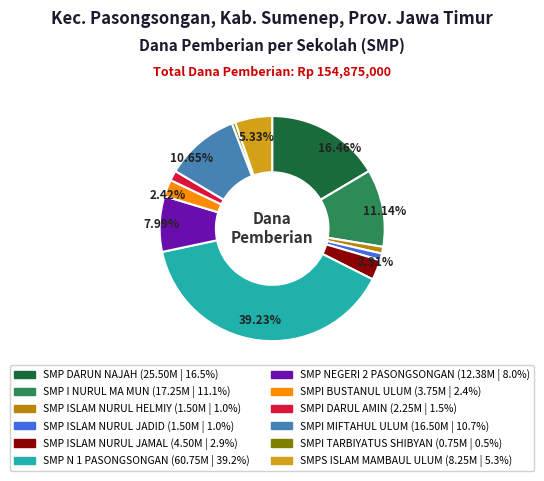

Does SMPI MIFTAHUL ULUM represent more than half of the total?

No